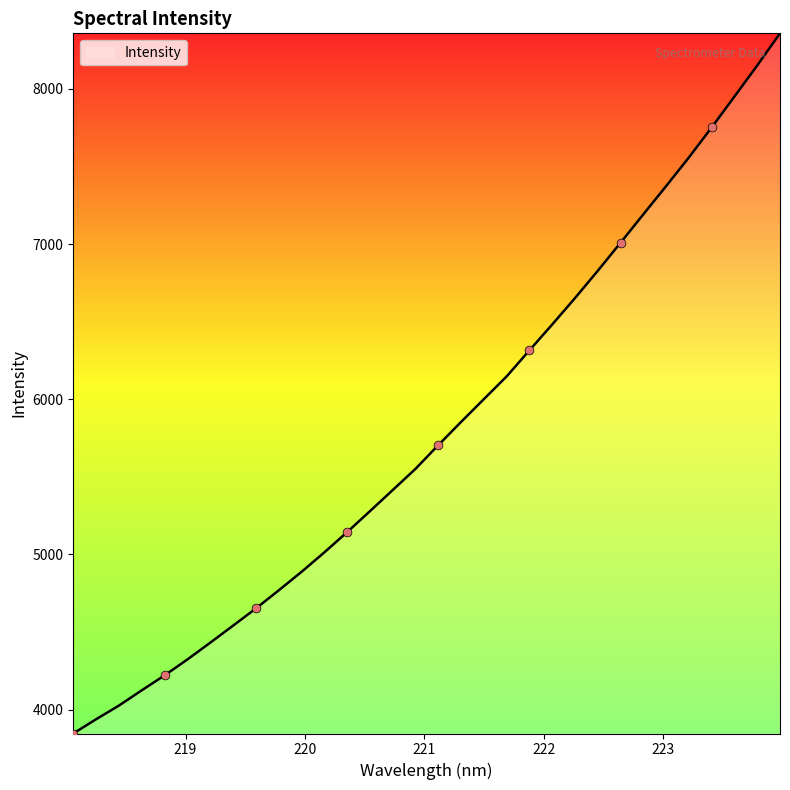

What is the greatest value displayed?

8357.4